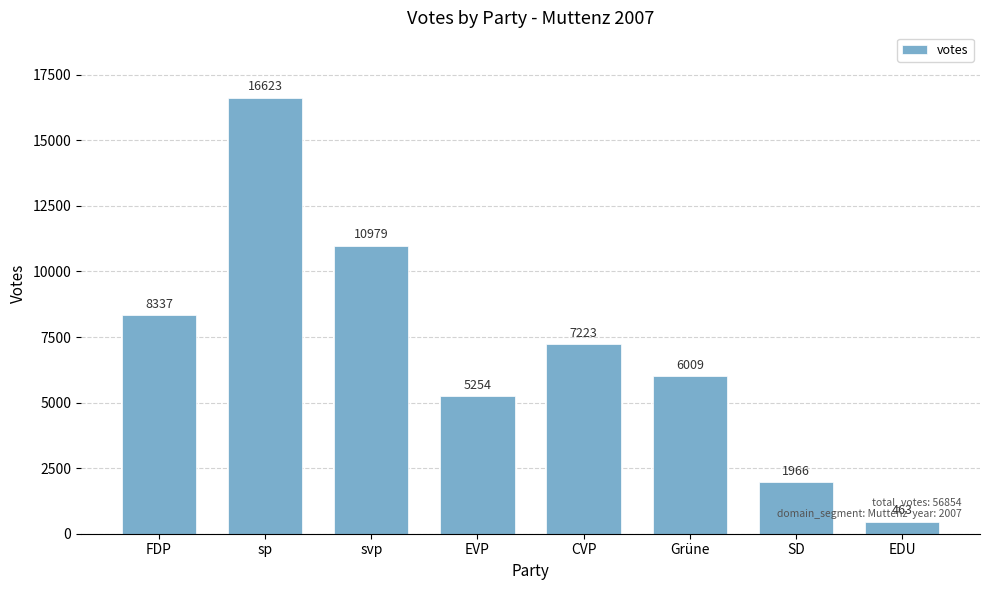

Where is the data nearest to the value 8543?

FDP